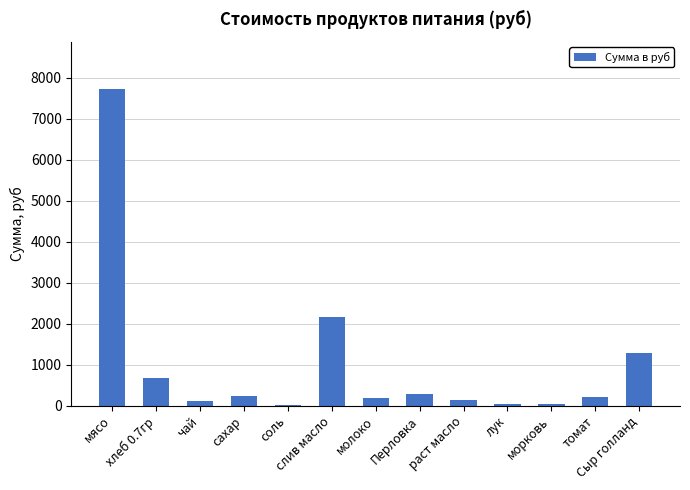

Which category has the highest value across all series?

мясо